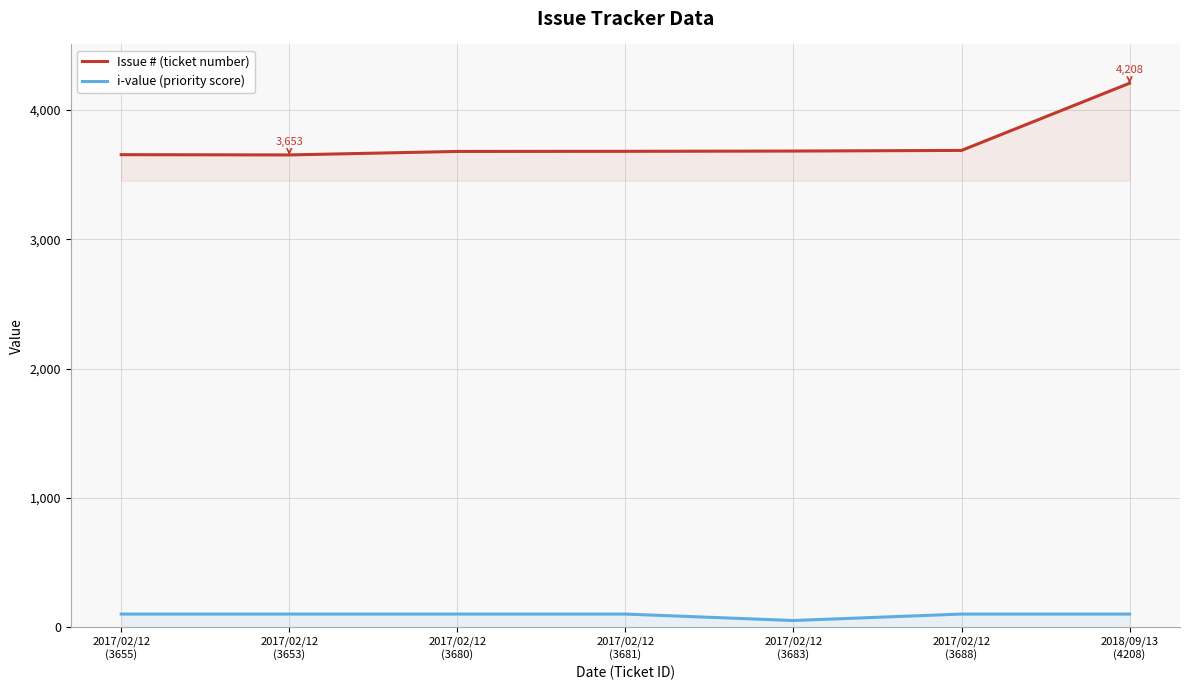

How many values in the i-value (priority score) series are below 100?

1